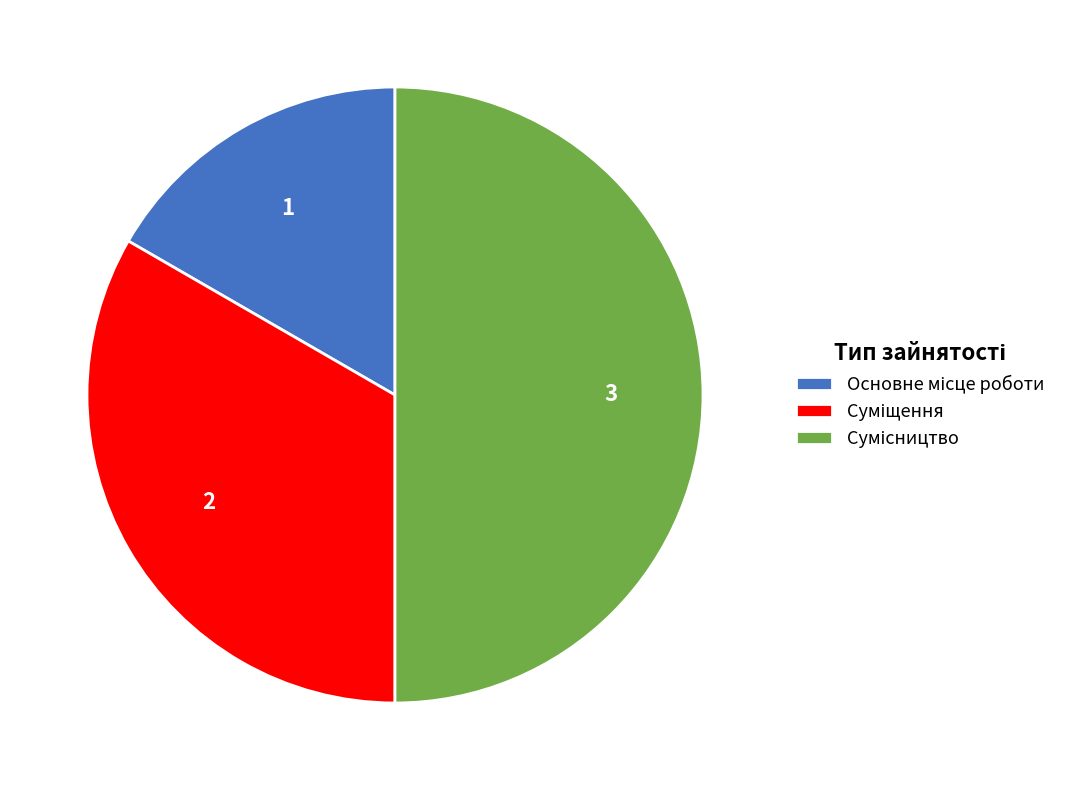

Count the number of slices in the pie.

3